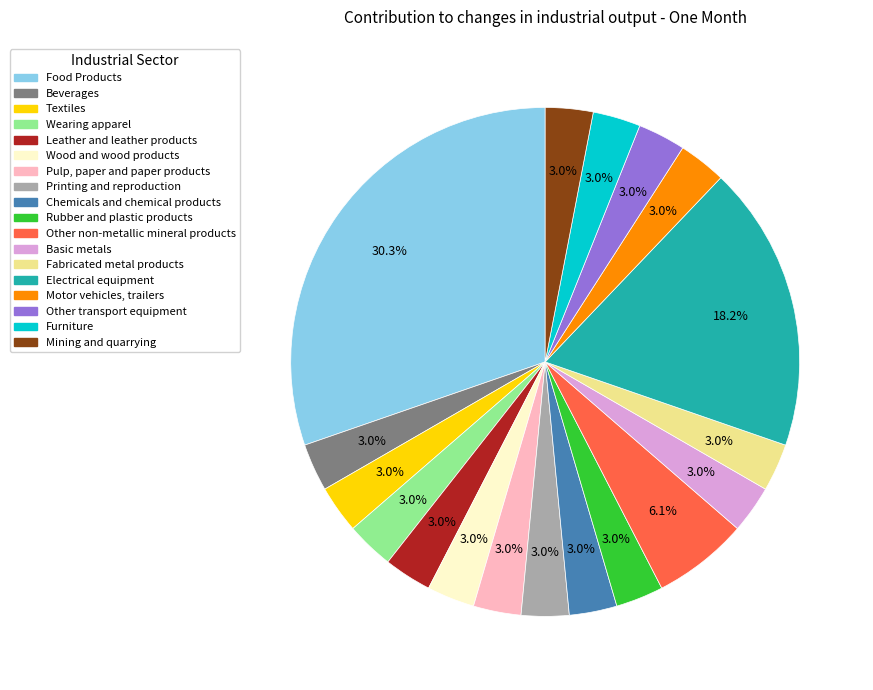

Which category has the biggest portion of the pie?

Food Products